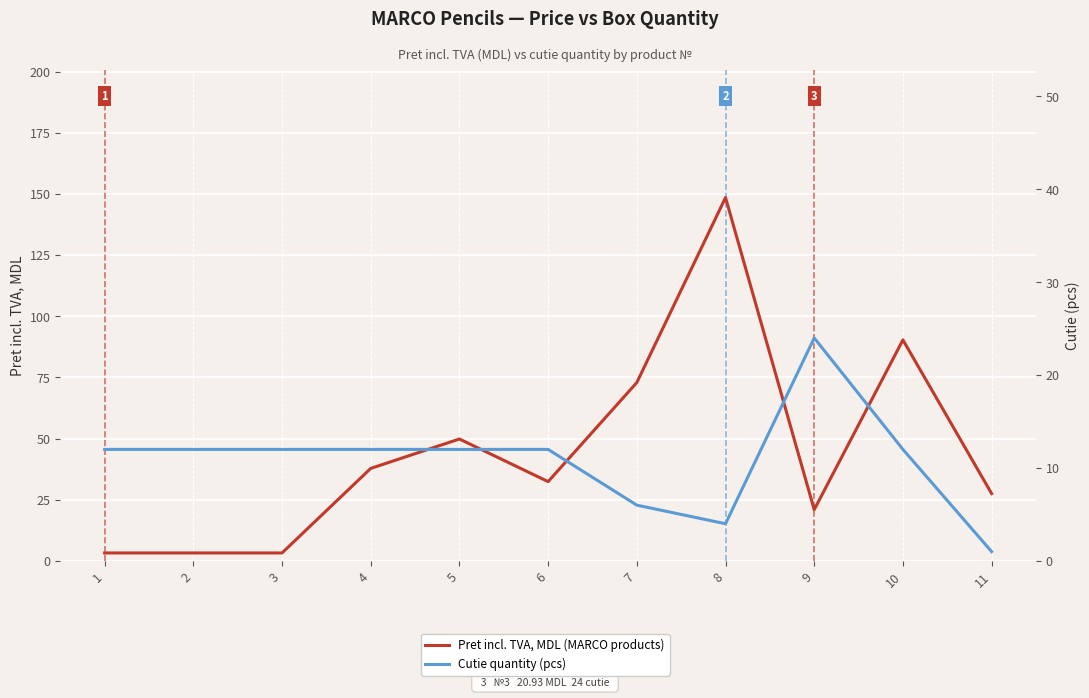

Where is the first local minimum for Pret incl. TVA, MDL (MARCO products)?

6